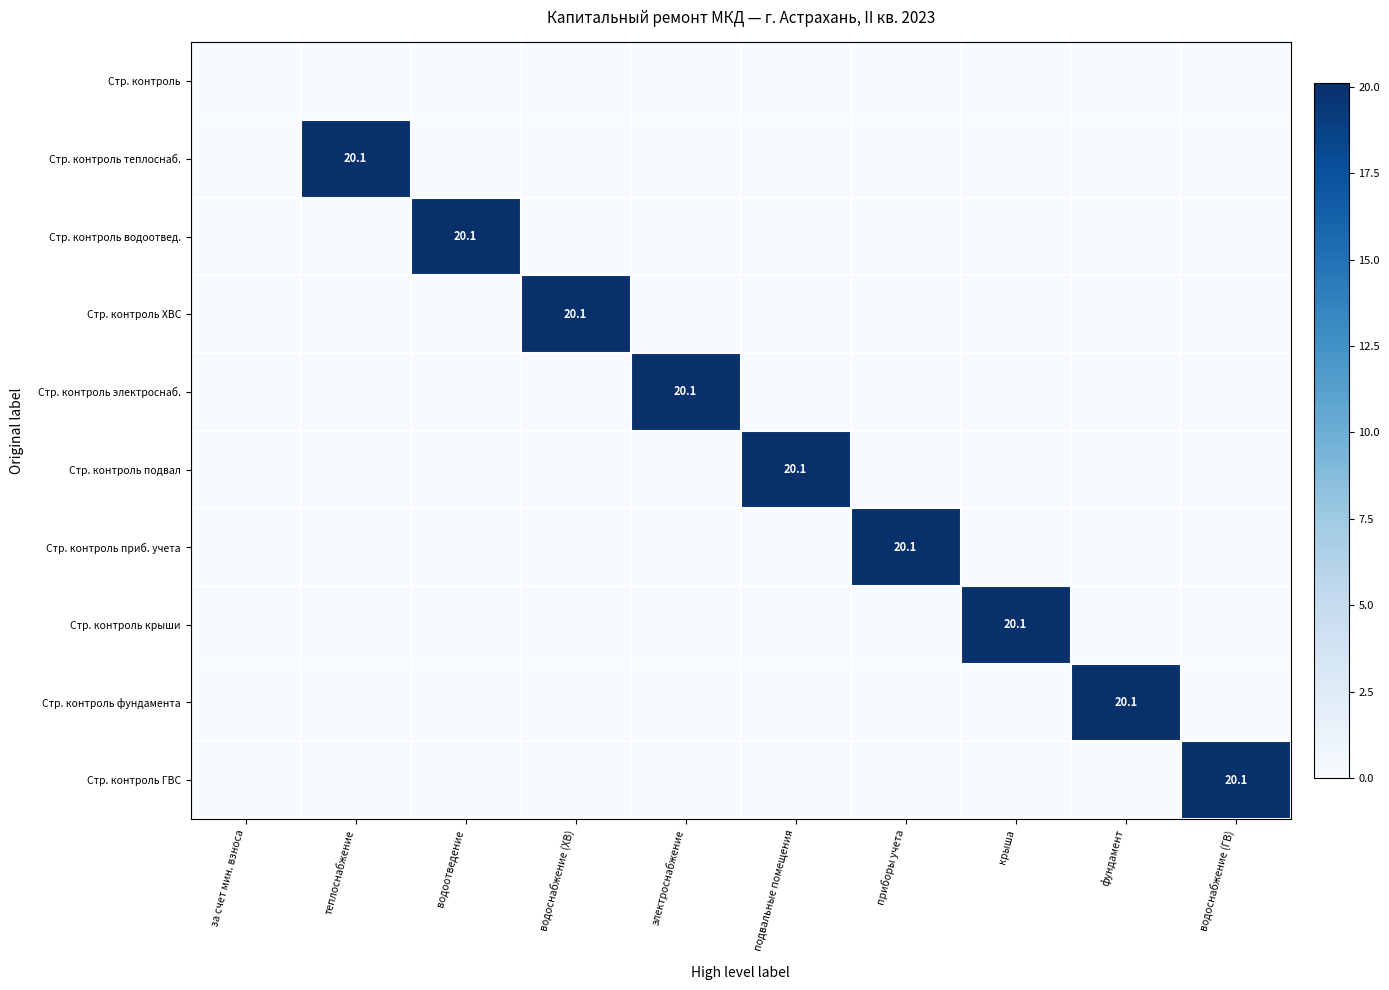

What is the spread (max minus min) of values at подвальные помещения?

20.1